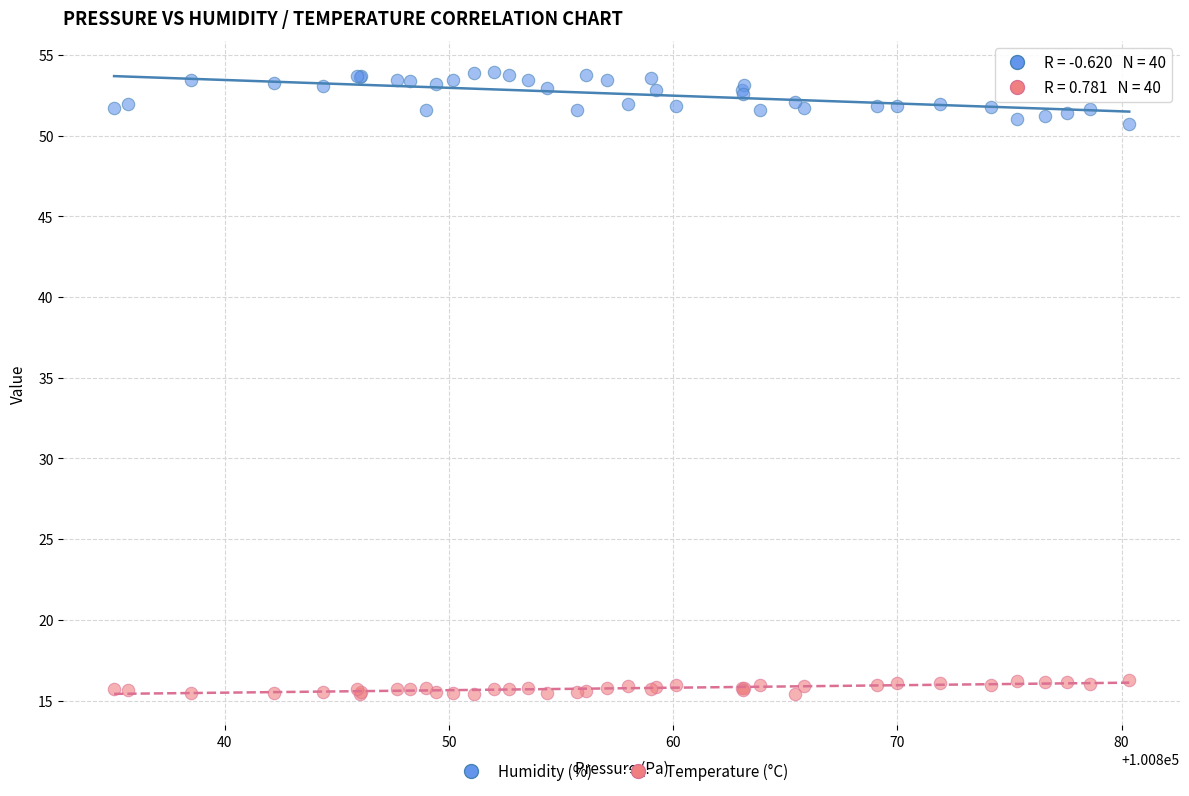

Which series contains the lowest Y value?

Temperature (°C)